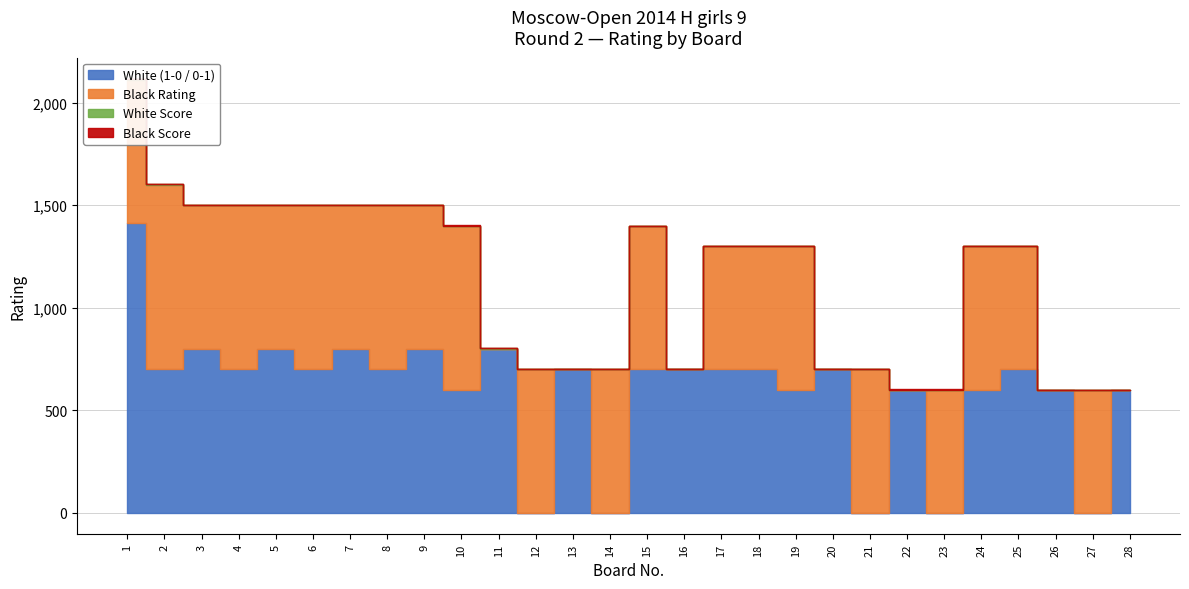

Between 22 and 8, which is larger?

8